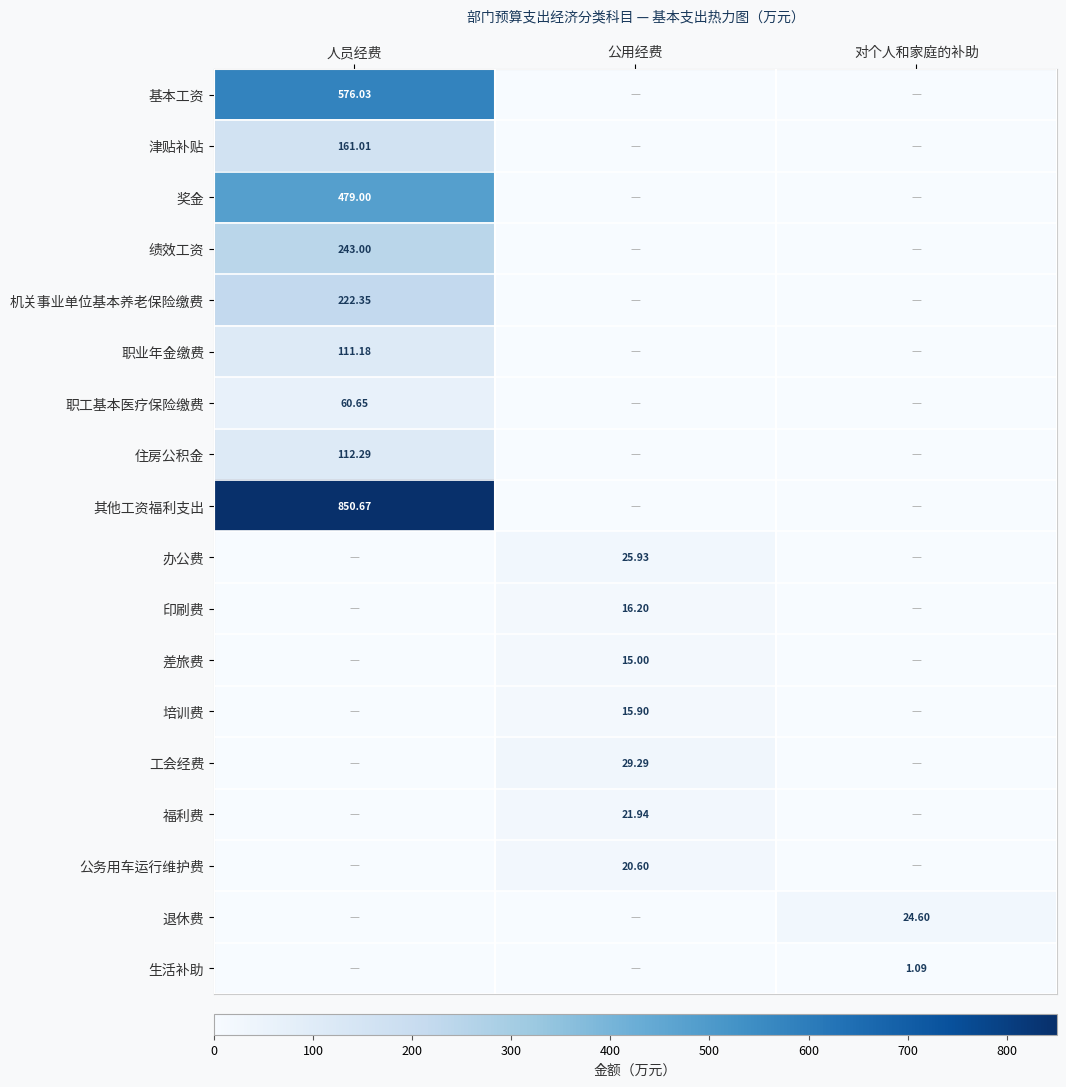

What is the approximate value of 差旅费 at 公用经费?

15.0